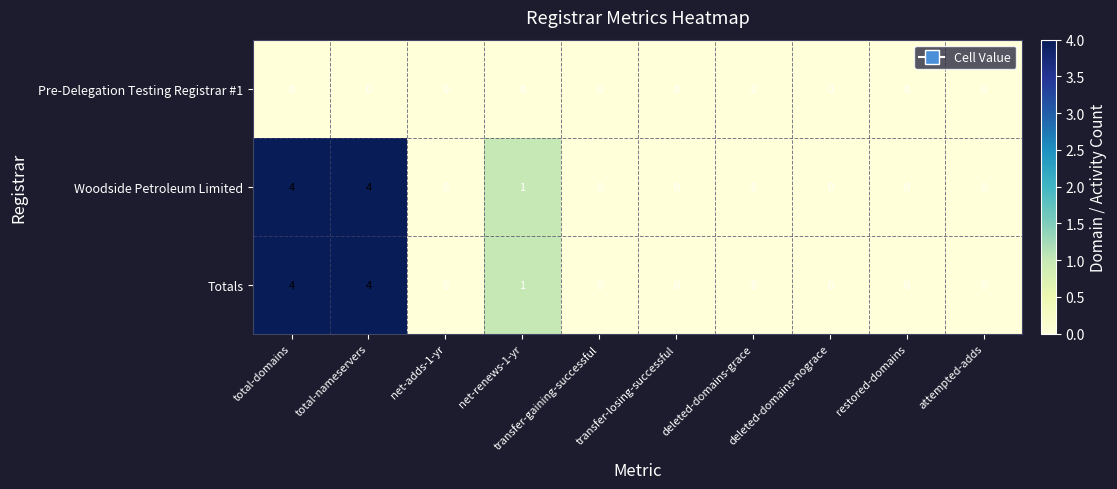

The Pre-Delegation Testing Registrar #1 series shows 0 at attempted-adds. True or false?

True